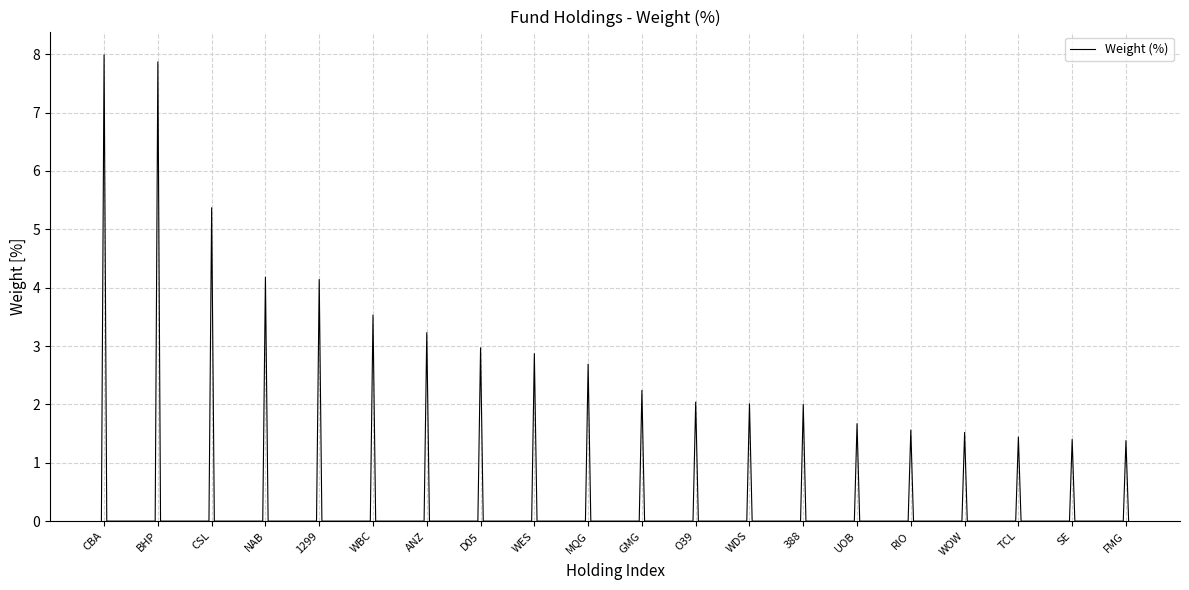

Count the number of data series in this chart.

1